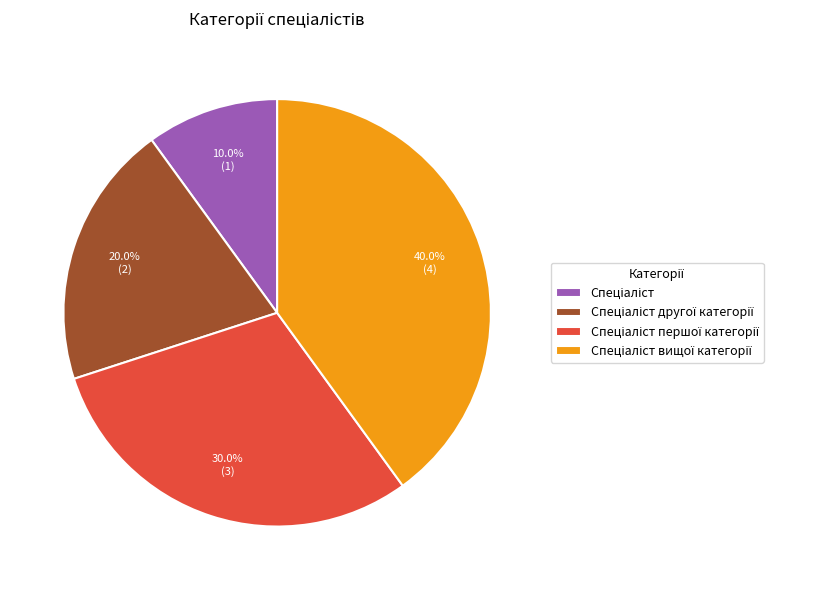

Does any single category account for the majority?

No